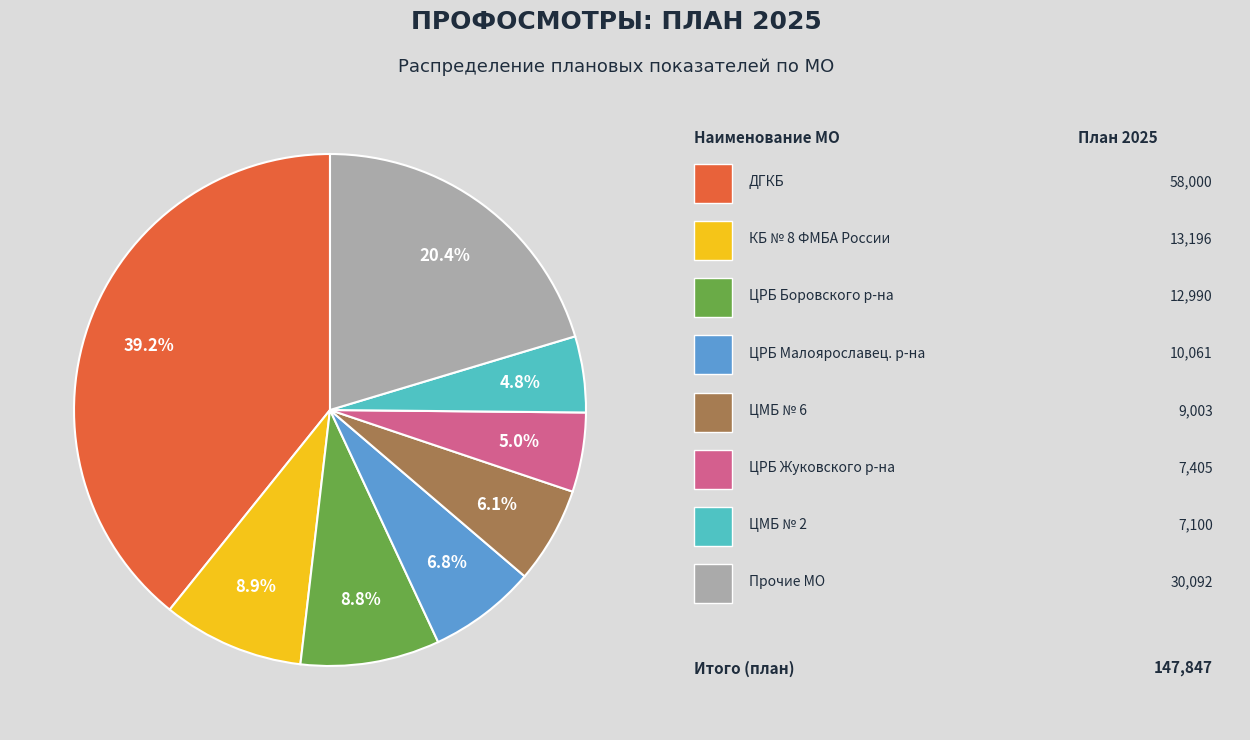

Does any single category account for the majority?

No